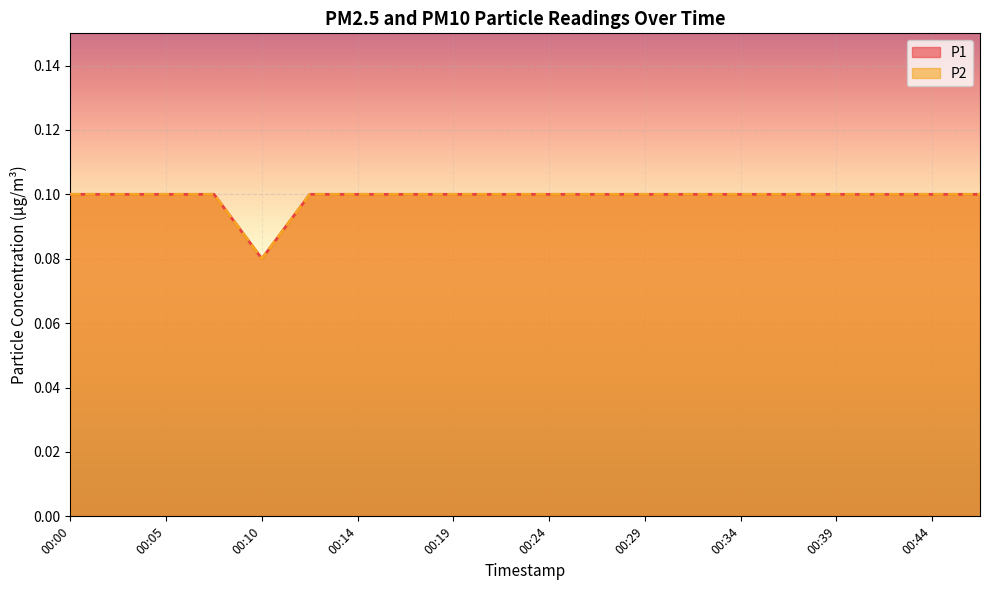

How many series are shown in this chart?

2